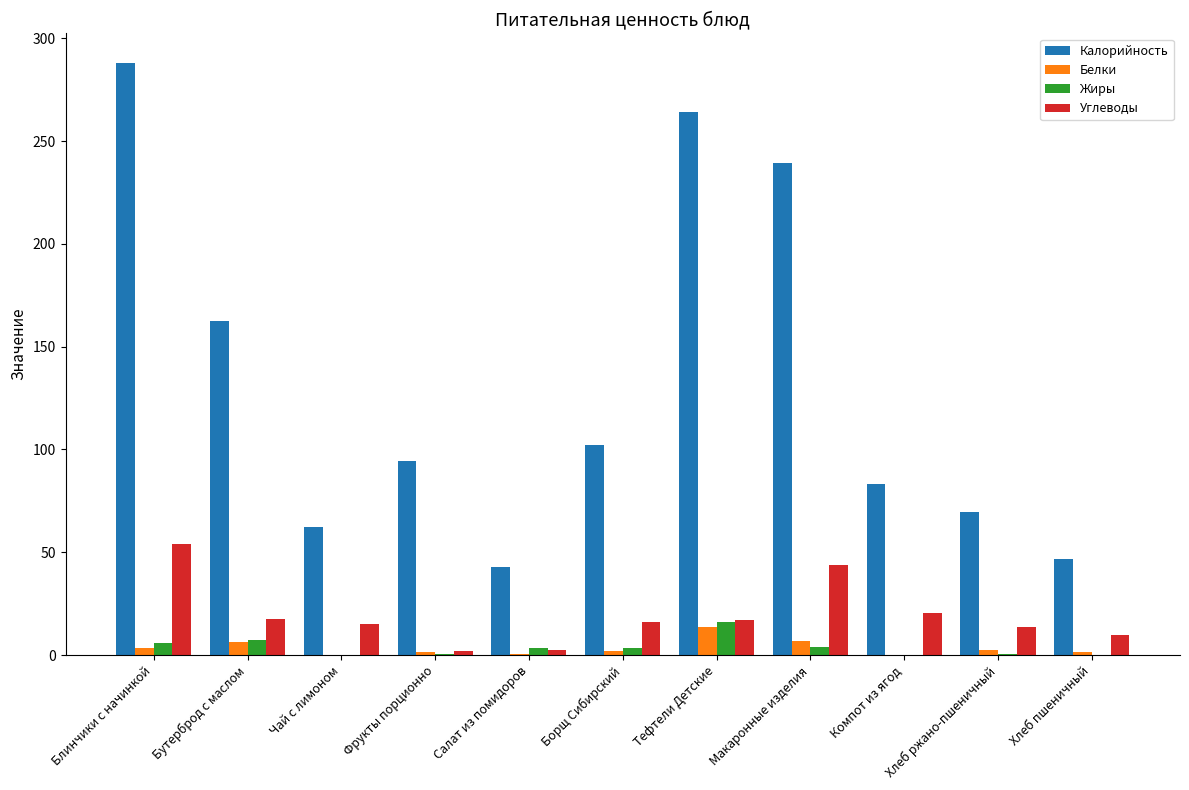

What is the sum of the Углеводы values at Хлеб пшеничный and Чай с лимоном?

25.1